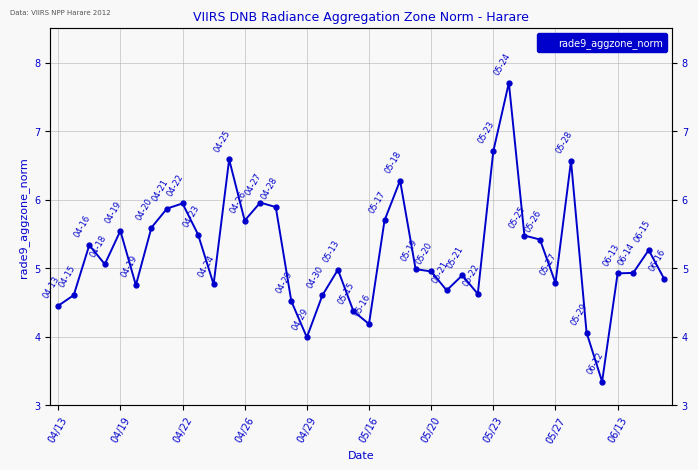

What is the average value?

5.2